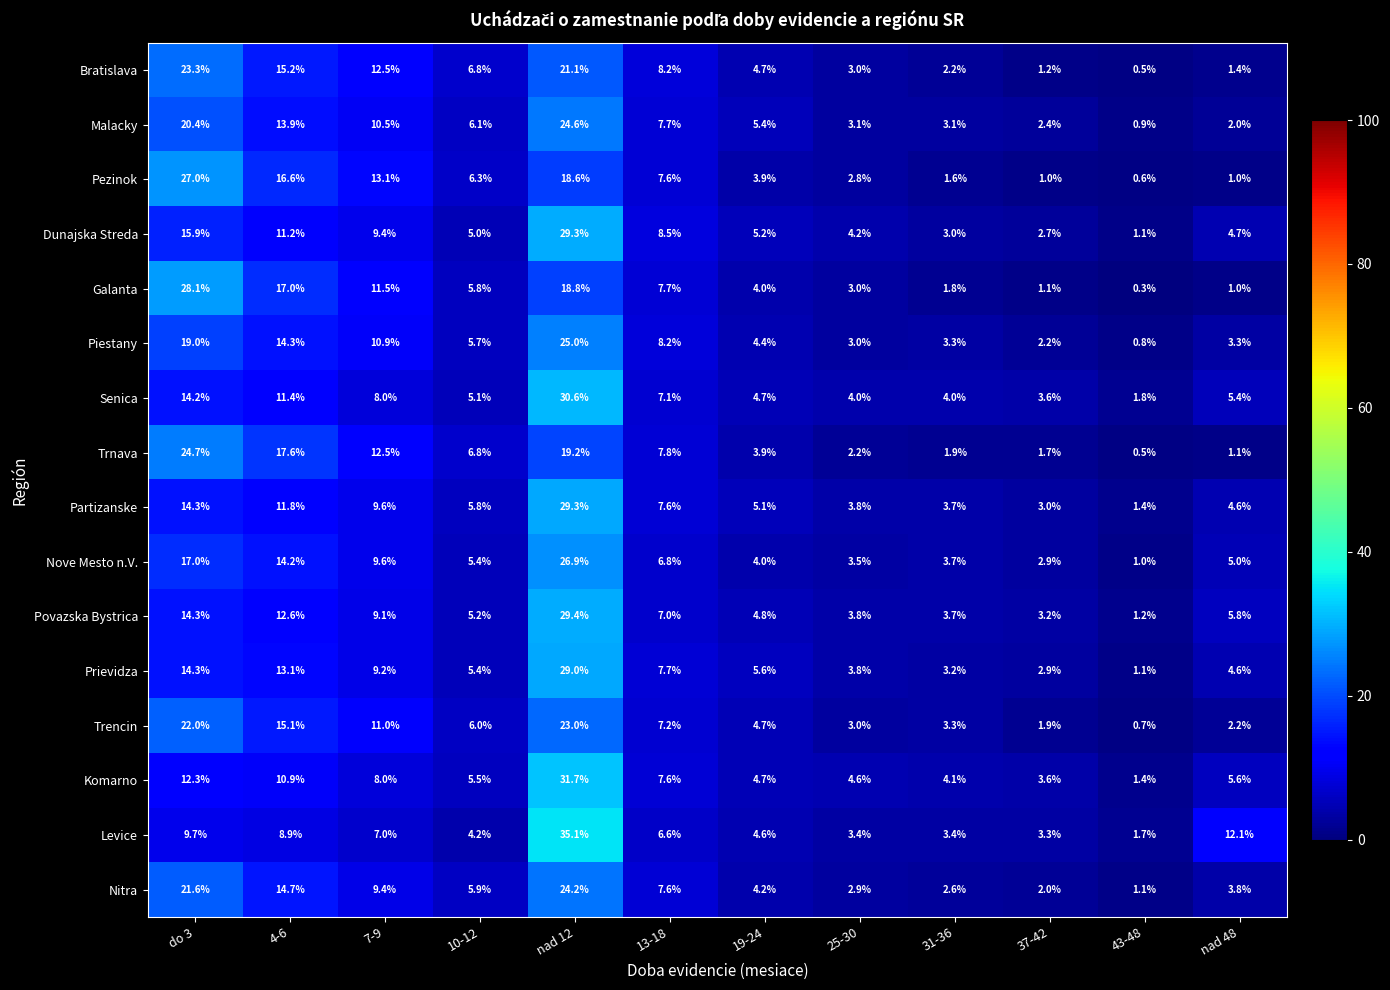

Where does the Malacky series first go above 6?

do 3